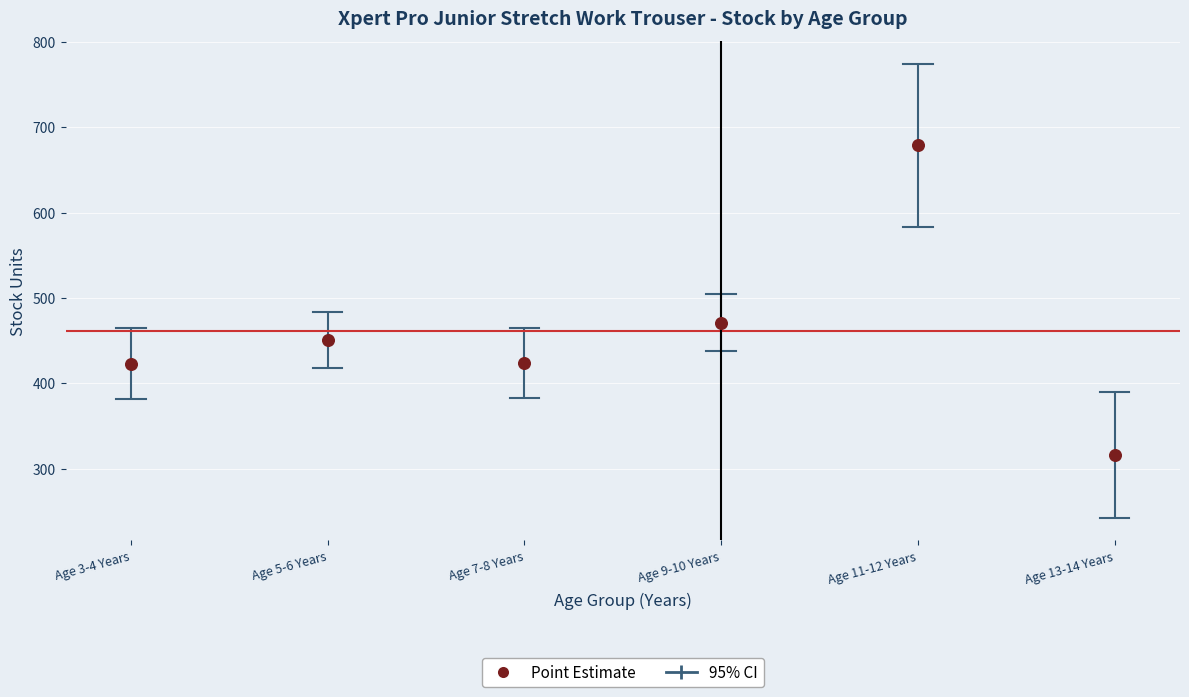

What is the average X value?

8